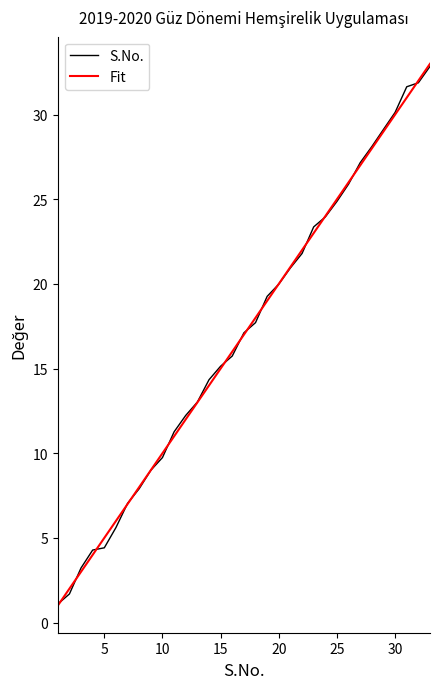

Count the number of data series in this chart.

2